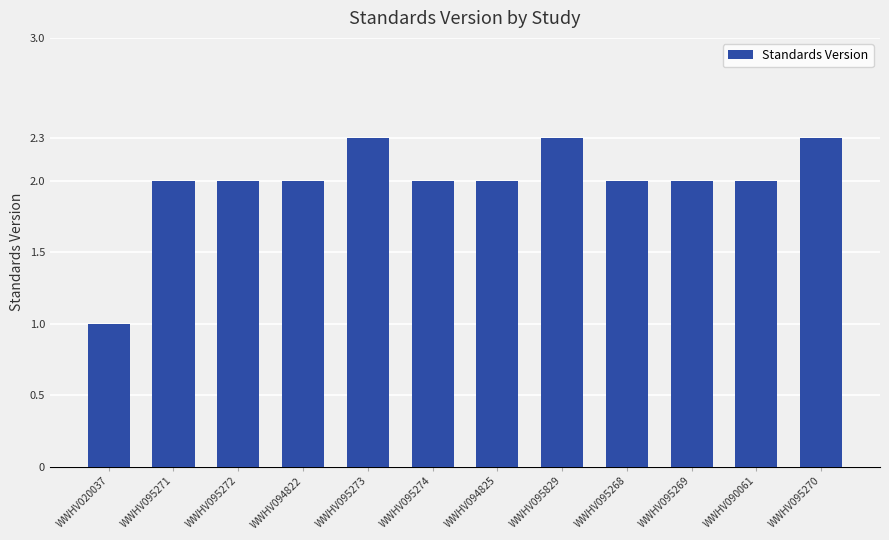

Reading left to right, transcribe all the data shown in this chart.

1.0	2.0	2.0	2.0	2.3	2.0	2.0	2.3	2.0	2.0	2.0	2.3